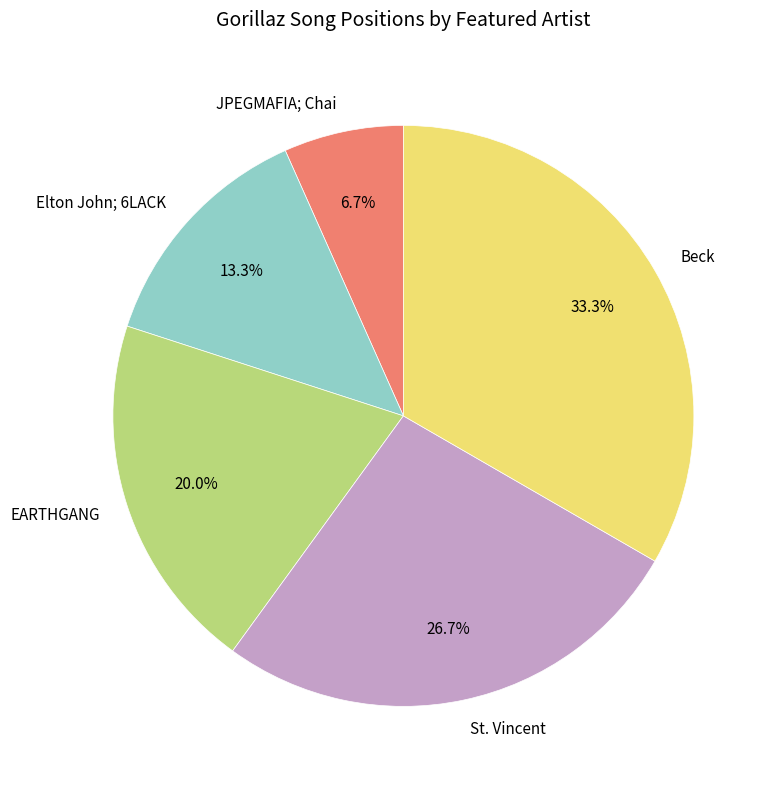

True or false: Elton John; 6LACK accounts for 13% of the total.

True